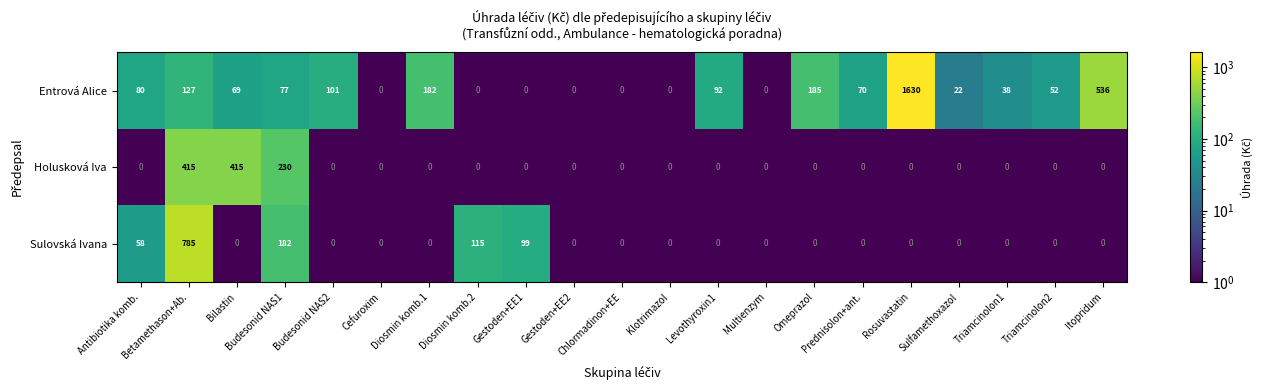

What is the difference between the maximum and second lowest values in the Entrová Alice series?

1630